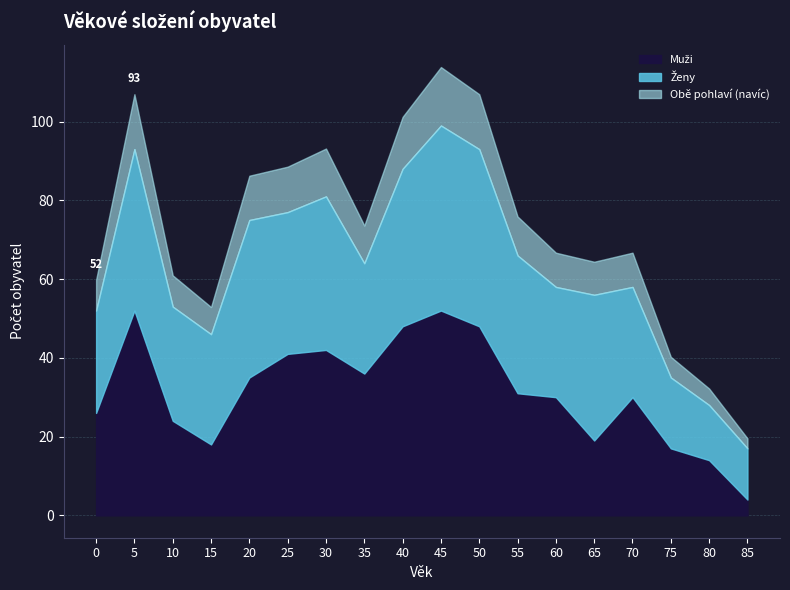

What is the total value across all series at 15?

52.9